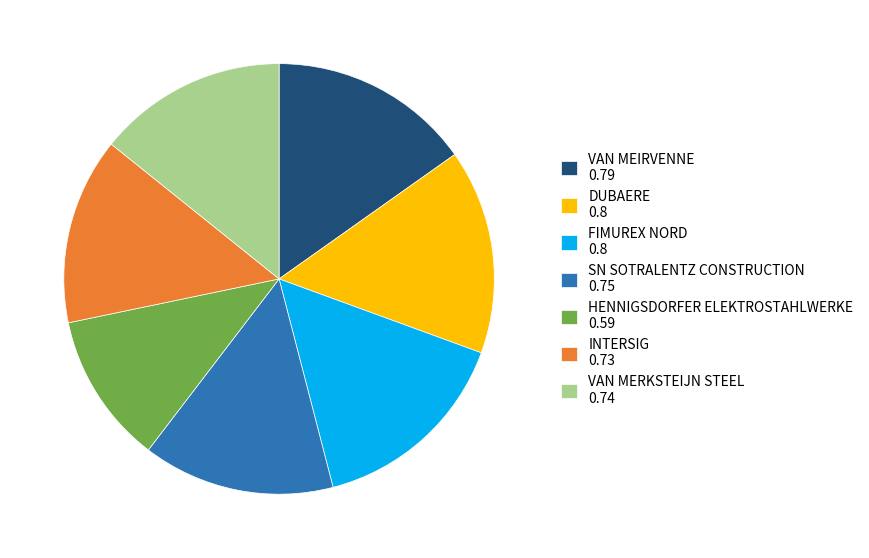

Between DUBAERE 0.8 and SN SOTRALENTZ CONSTRUCTION 0.75, which is larger?

DUBAERE 0.8